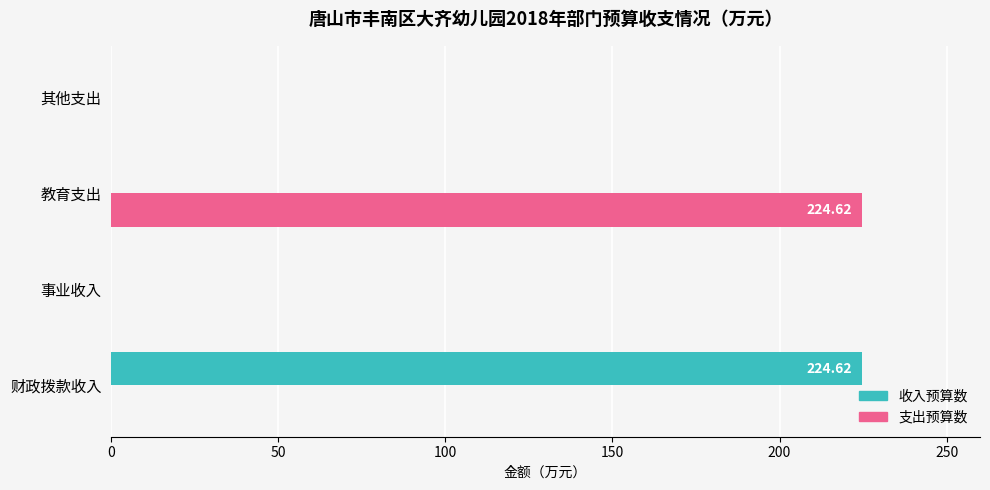

At which label does 支出预算数 reach its peak?

教育支出